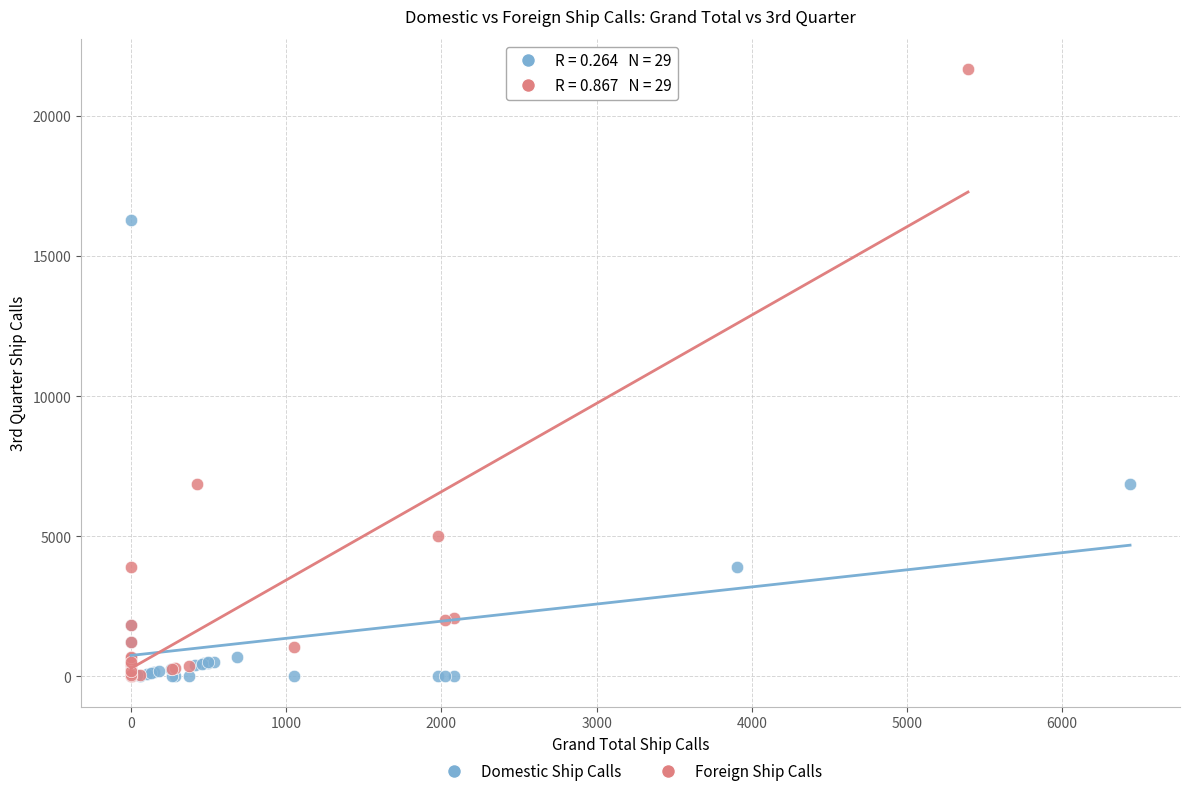

Which series reaches the maximum Y coordinate?

Foreign Ship Calls